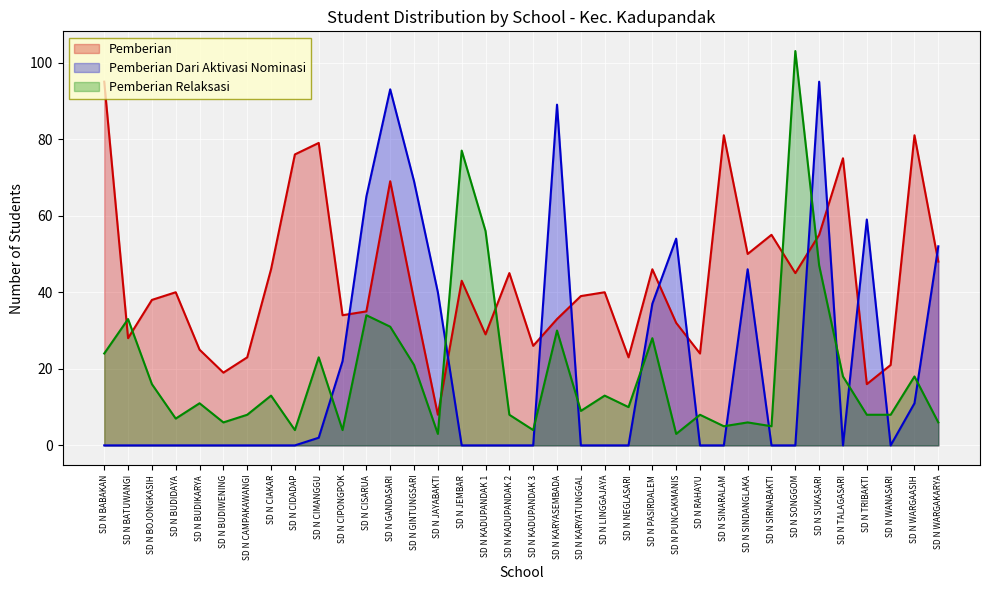

Reading left to right, list all the values displayed in this chart.

Pemberian: 95	28	38	40	25	19	23	46	76	79	34	35	69	38	8	43	29	45	26	33	39	40	23	46	32	24	81	50	55	45	55	75	16	21	81	48
Pemberian Dari Aktivasi Nominasi: 0	0	0	0	0	0	0	0	0	2	22	65	93	69	40	0	0	0	0	89	0	0	0	37	54	0	0	46	0	0	95	0	59	0	11	52
Pemberian Relaksasi: 24	33	16	7	11	6	8	13	4	23	4	34	31	21	3	77	56	8	4	30	9	13	10	28	3	8	5	6	5	103	47	18	8	8	18	6